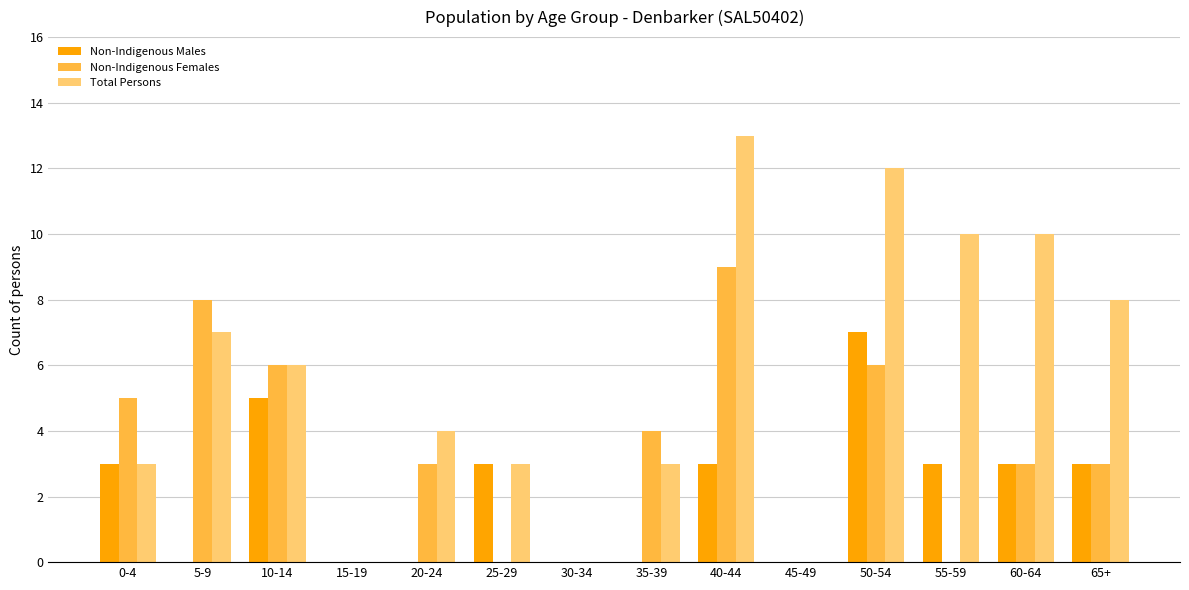

What is the sum of the Non-Indigenous Males values at 15-19 and 65+?

3